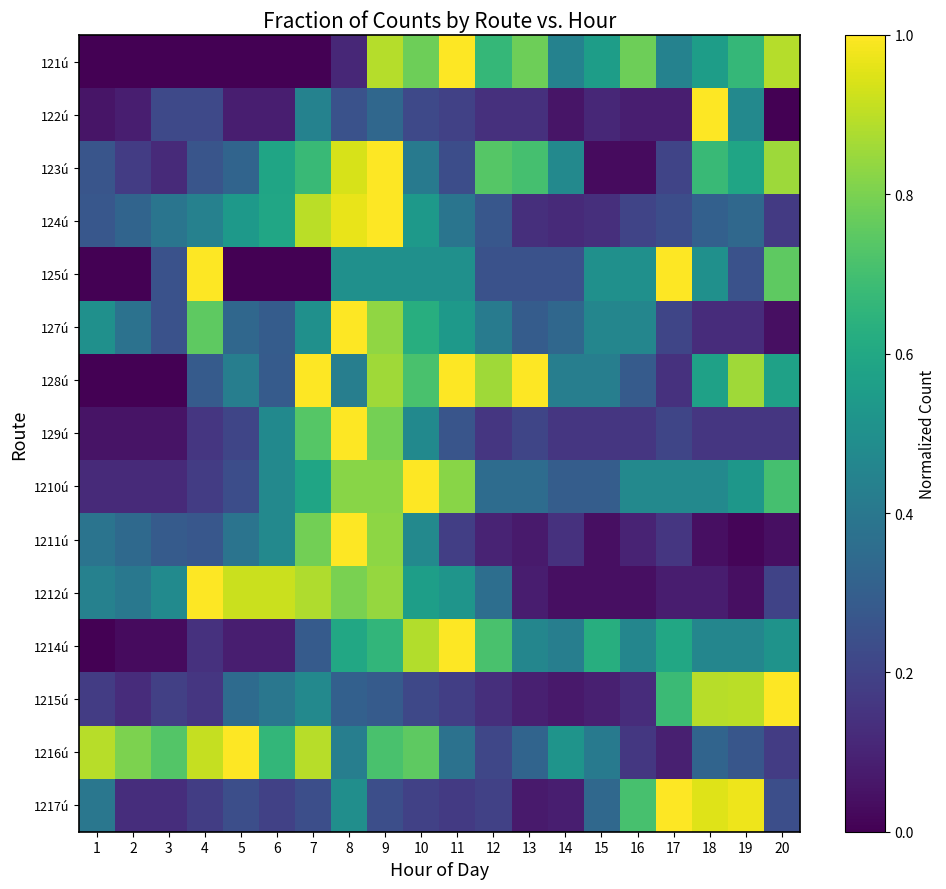

Count the number of categories in the chart.

20